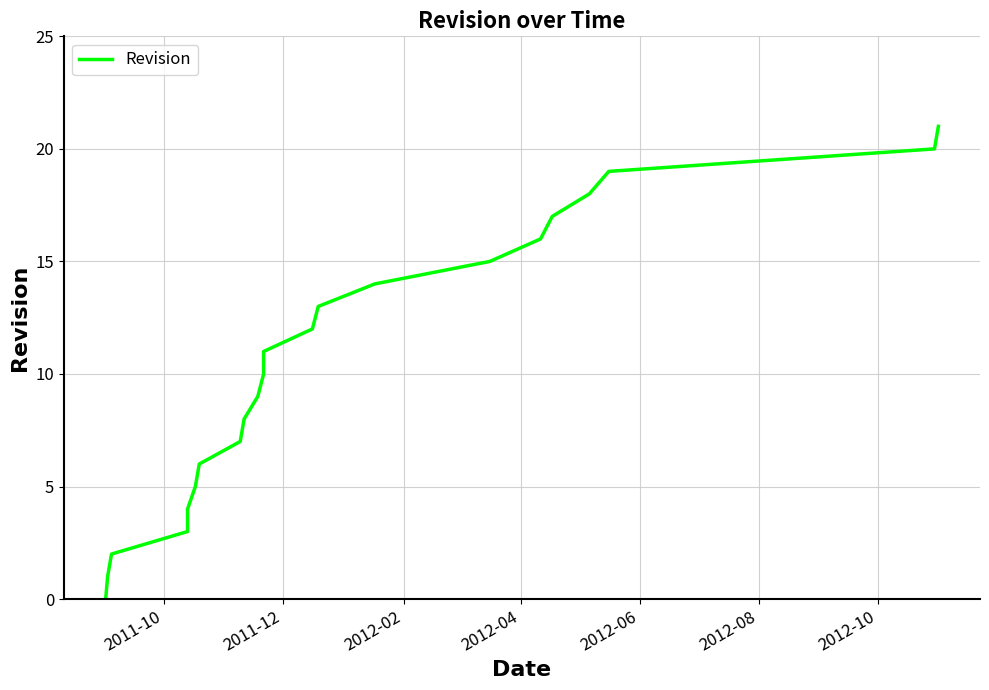

How many positive values are there?

21